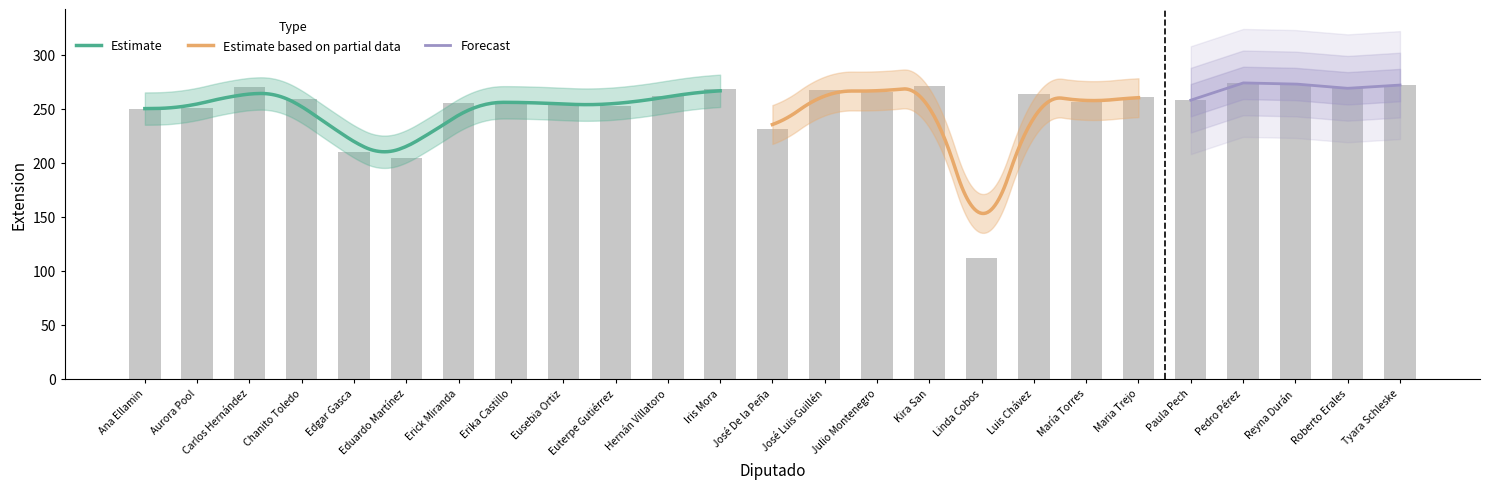

At which label is the value closest to 193?

Eduardo Martínez